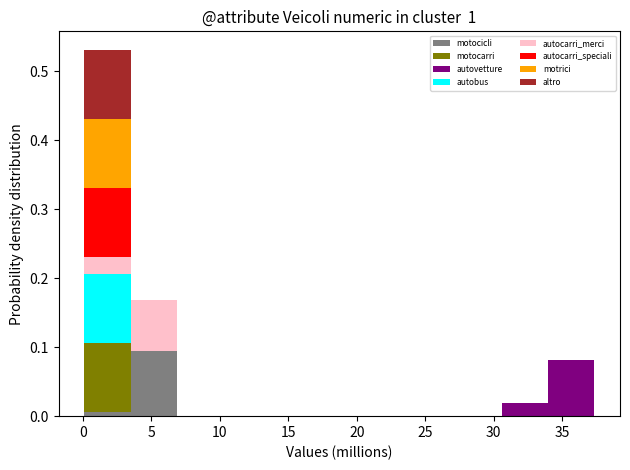

Reading left to right, list every stacked bar in this chart as the range it spans on the x-axis followed by its total height. Neither the bar edges nor the heights are printed on the chart, so give them approximately, as read against the axes.

0.0 to 3.5: 0.53
3.5 to 7.0: 0.17
7.0 to 10.5: 0
10.5 to 13.5: 0
13.5 to 17.0: 0
17.0 to 20.5: 0
20.5 to 24.0: 0
24.0 to 27.0: 0
27.0 to 30.5: 0
30.5 to 34.0: 0.02
34.0 to 37.5: 0.08